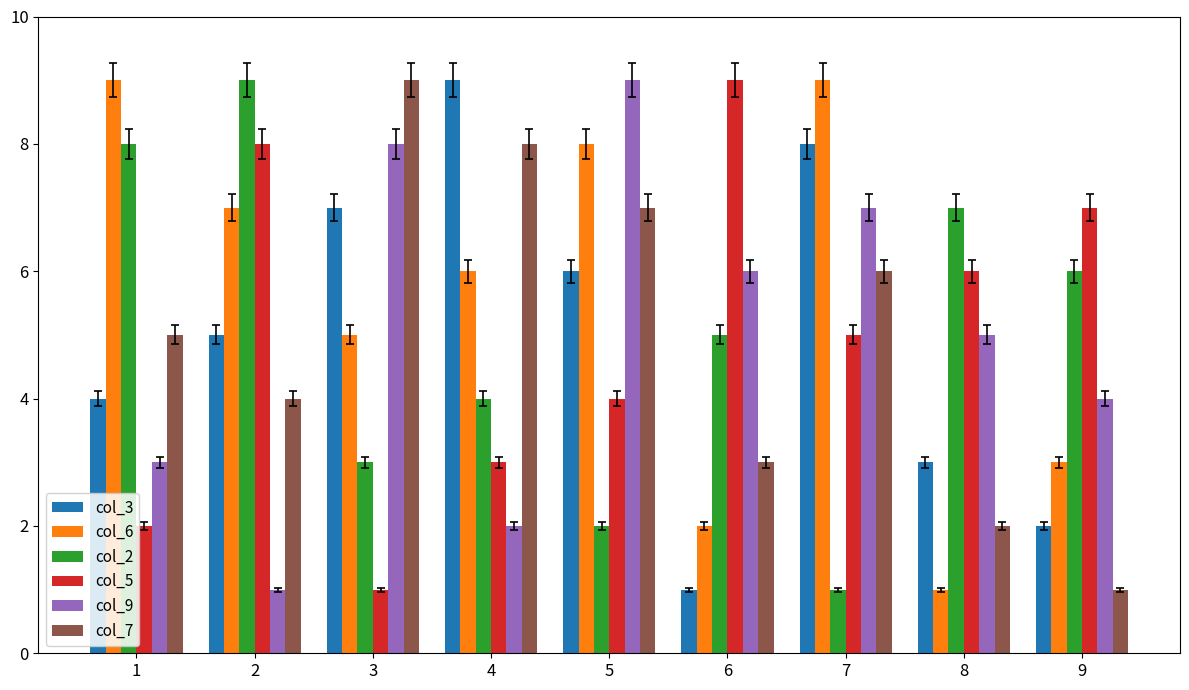

Which series changed the most between 4 and 6?

col_3